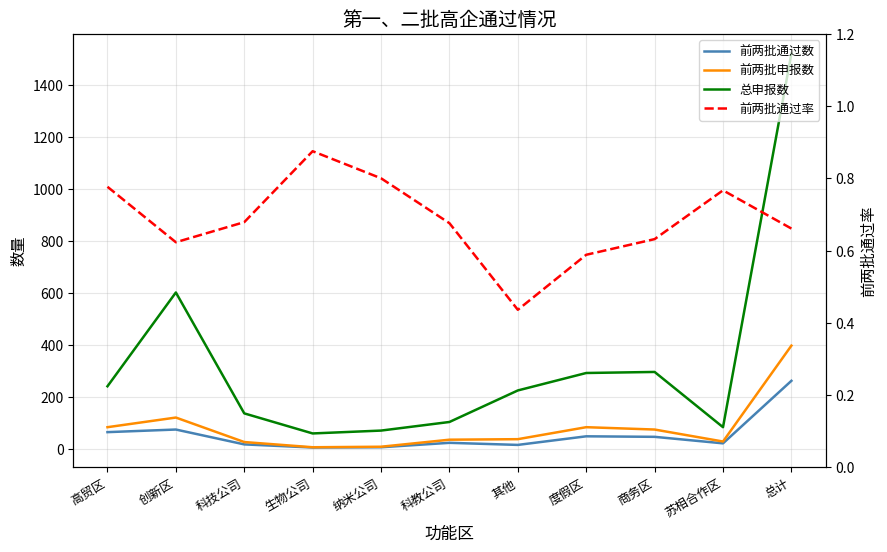

Read the 总申报数 value at 科教公司.

105.0